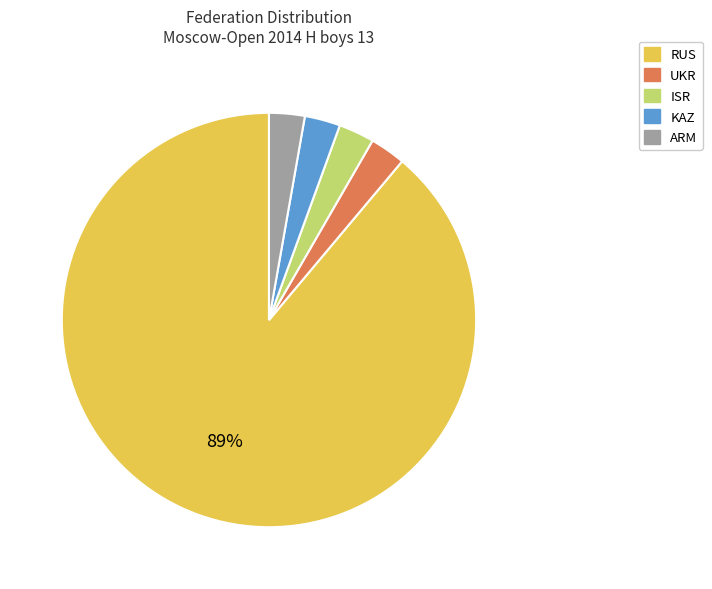

Which category accounts for the majority?

RUS